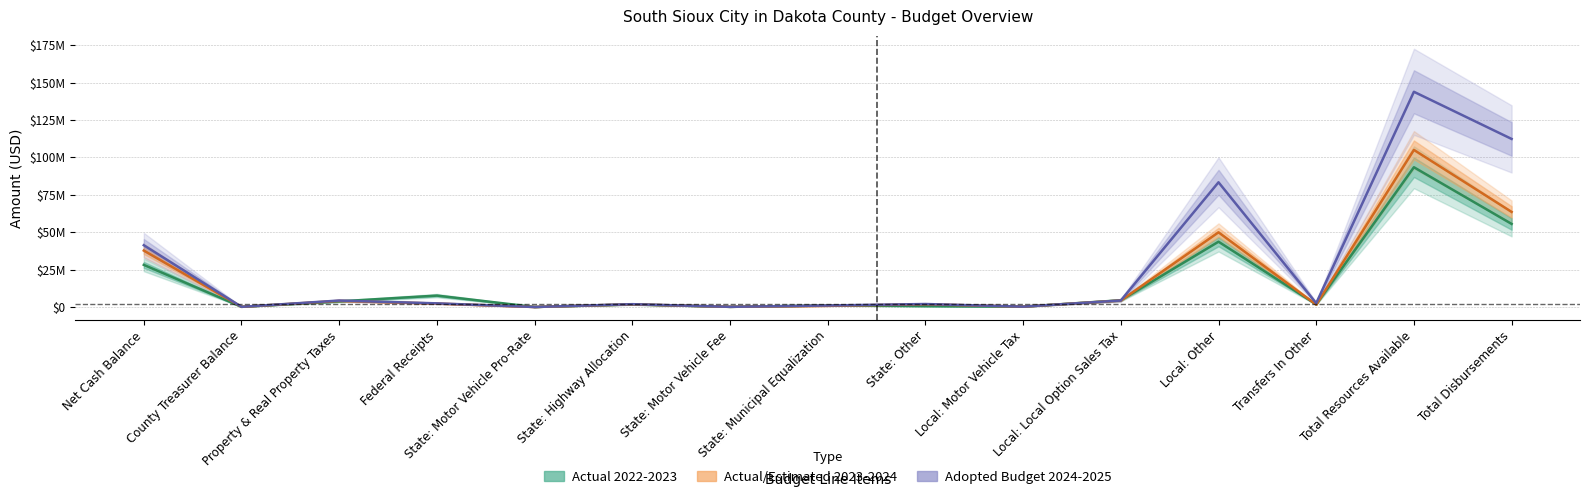

The Actual 2022-2023 series shows 7637303.5 at Federal Receipts. True or false?

True